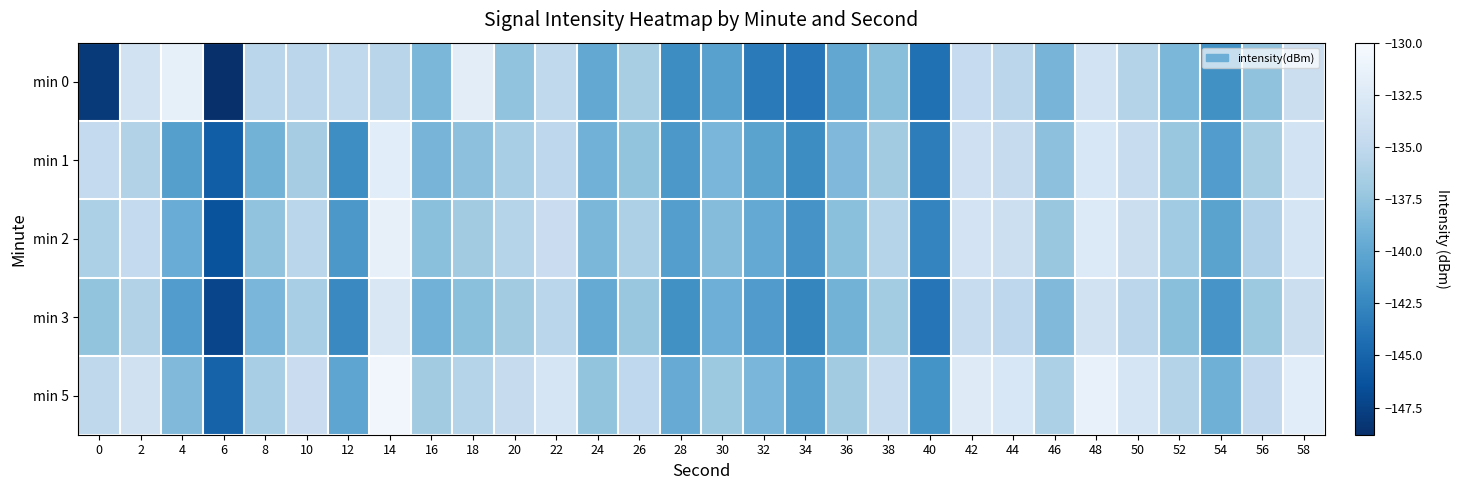

What is the total value across all series at 28?

-705.4